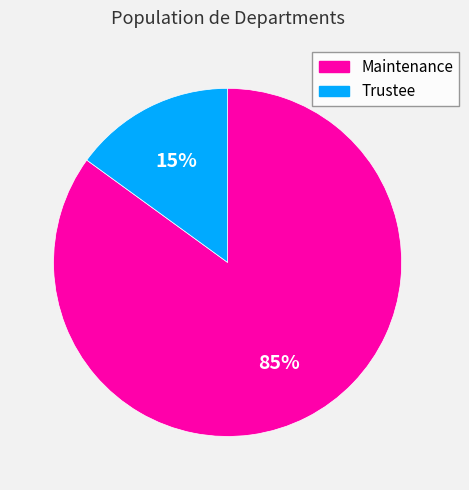

Does Maintenance represent more than half of the total?

Yes